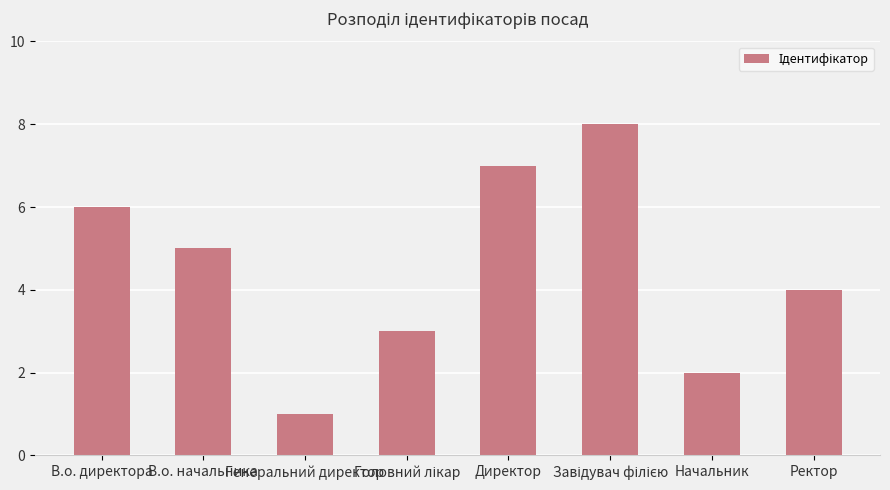

What is the sum of all values?

36